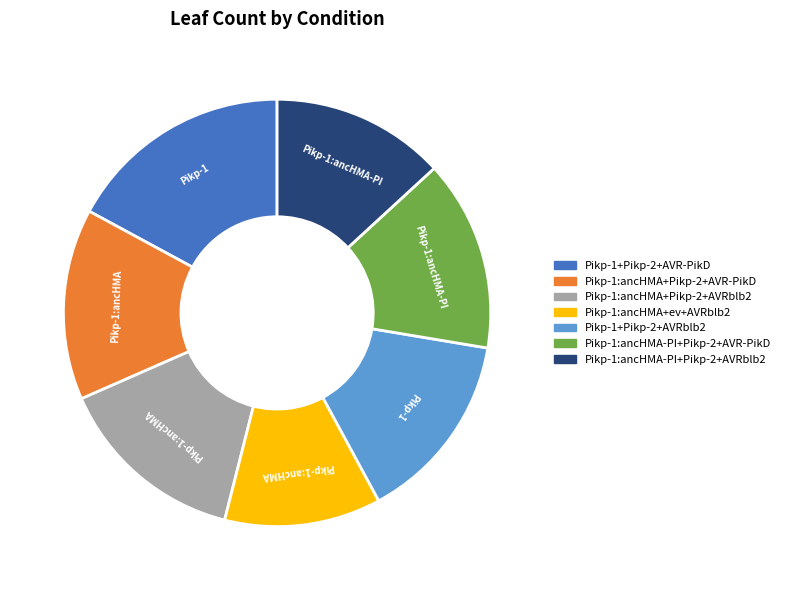

Does any single category account for the majority?

No